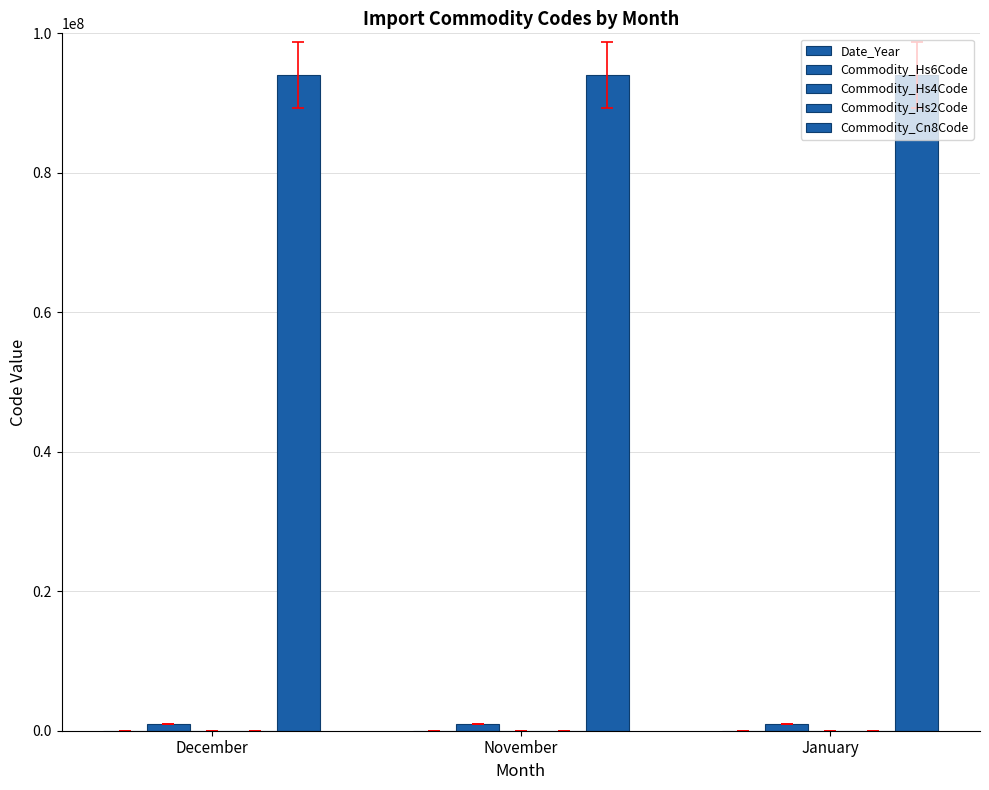

Which label corresponds to the smallest value in the chart?

December